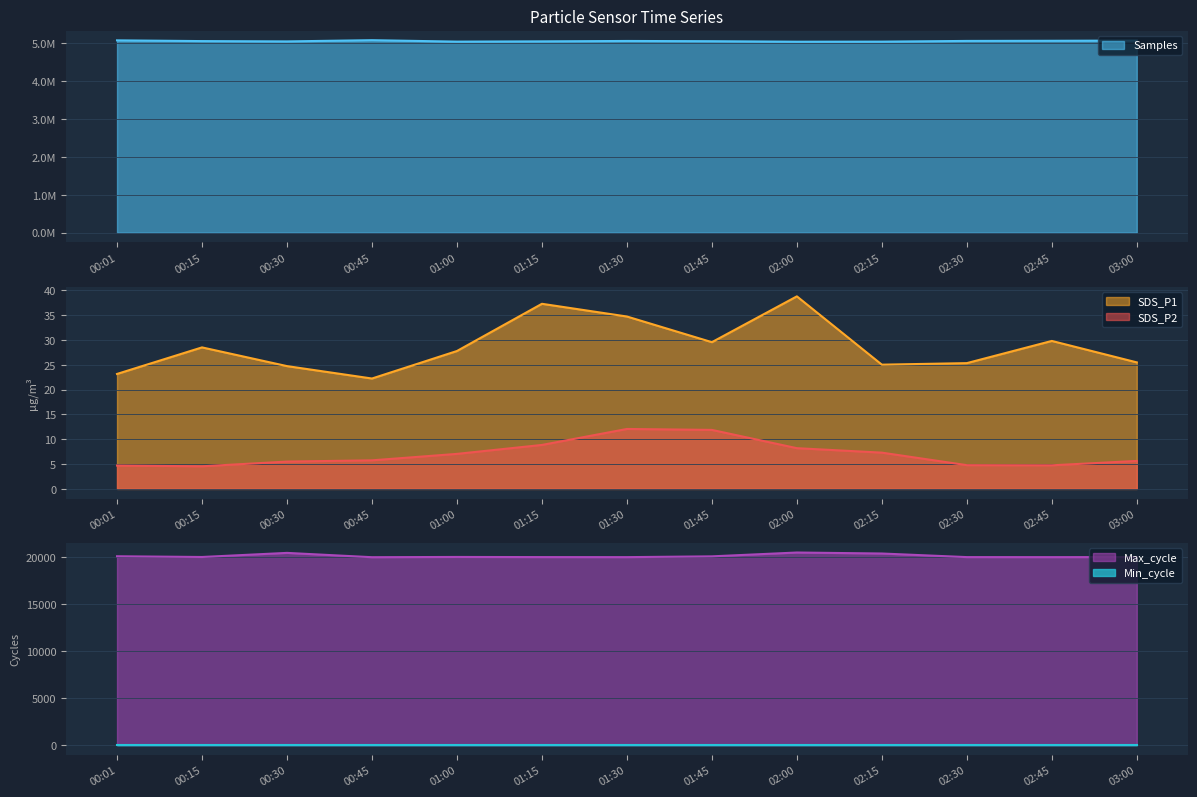

True or false: SDS_P2 has a value of 2.2 at 00:45.

False